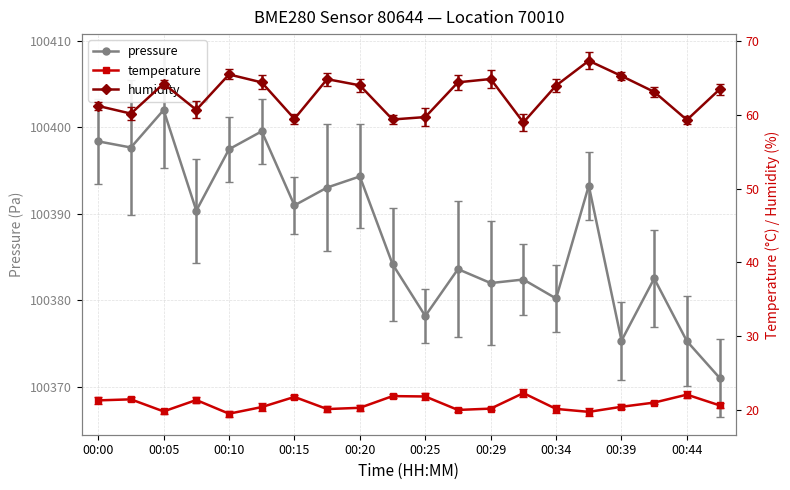

Rank the categories by humidity value from lowest to highest.

00:32, 00:44, 00:22, 00:15, 00:25, 00:03, 00:08, 00:00, 00:41, 00:46, 00:34, 00:20, 00:05, 00:12, 00:27, 00:17, 00:29, 00:39, 00:10, 00:37